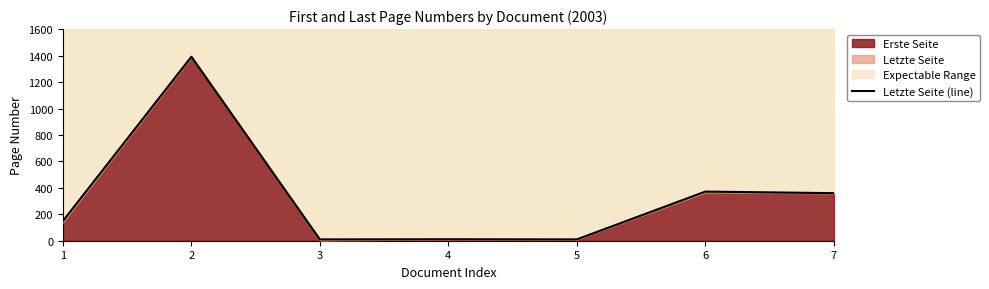

Count the number of categories in the chart.

7